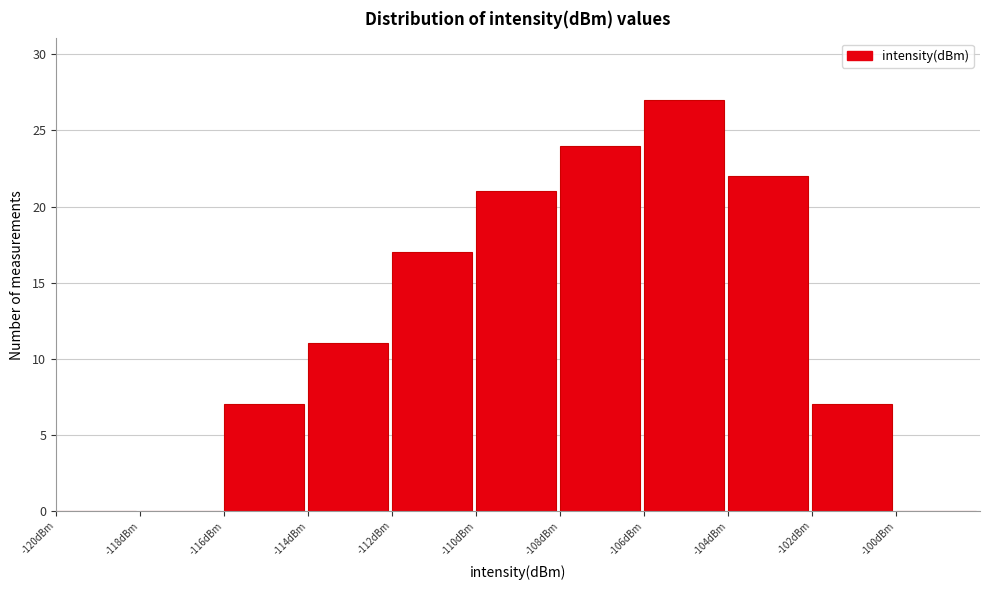

What is the height of the bar covering -102 to -100 on the x-axis? The values are not printed on the chart, so give them approximately, as read against the axis.

7